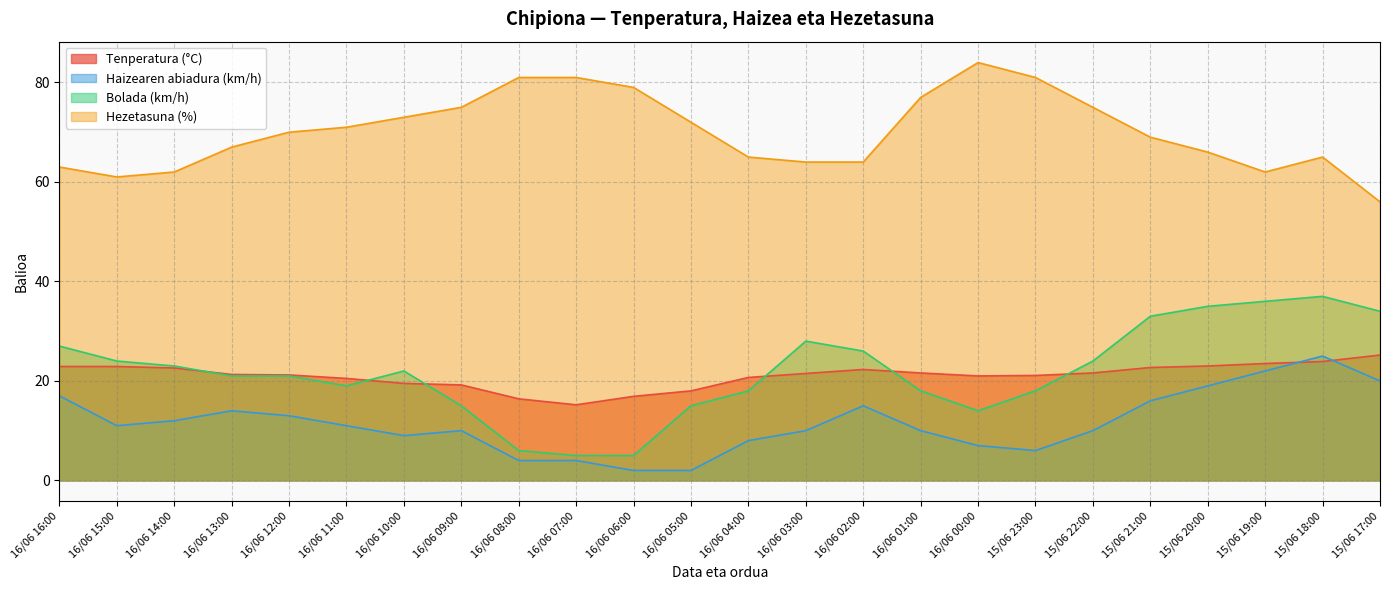

What is the difference between the maximum and minimum values in the Hezetasuna (%) series?

28.0